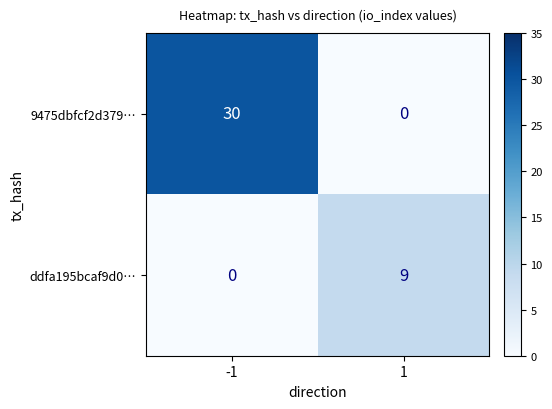

Rank the series by their maximum value, from lowest to highest.

ddfa195bcaf9d0…, 9475dbfcf2d379…